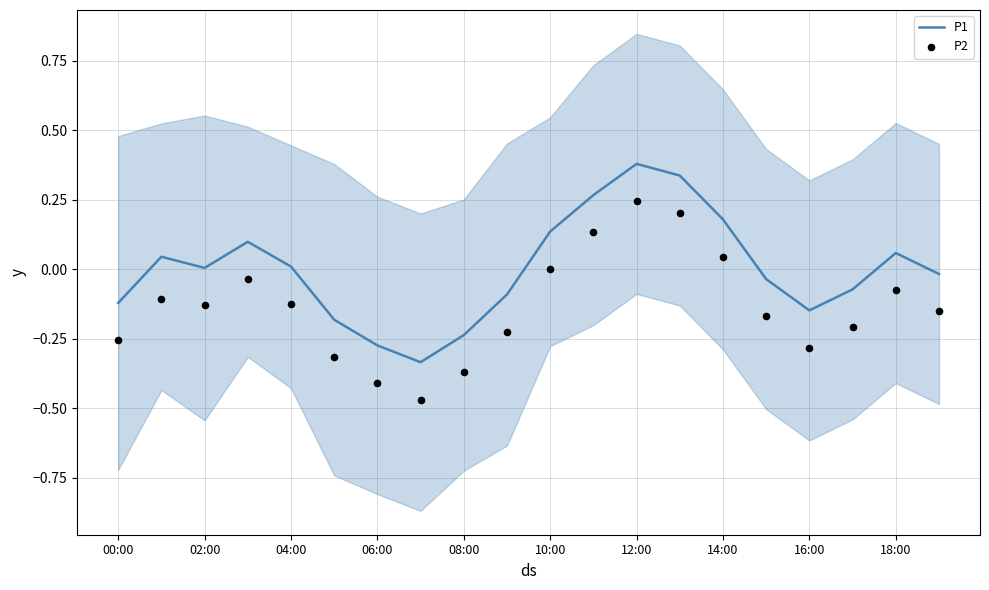

Which series has the largest total across all categories?

P1